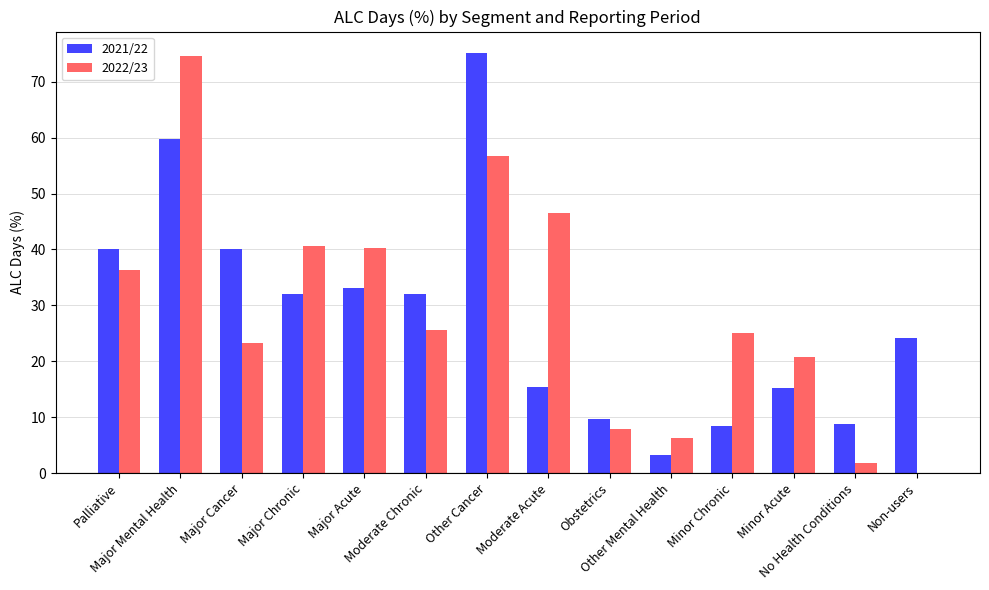

How many values in 2022/23 are above zero?

13